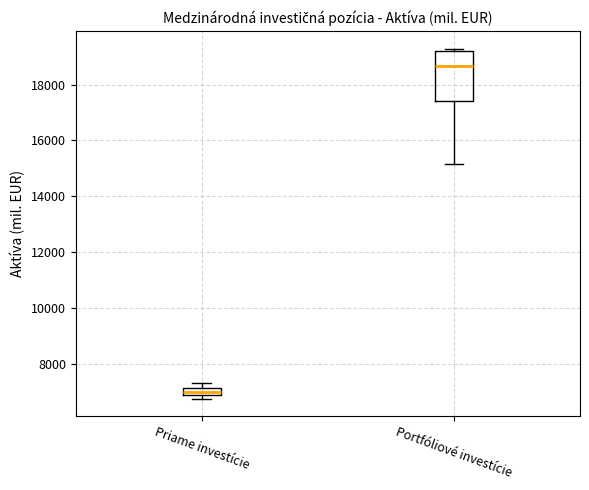

Which box has the lowest median line?

Priame investície